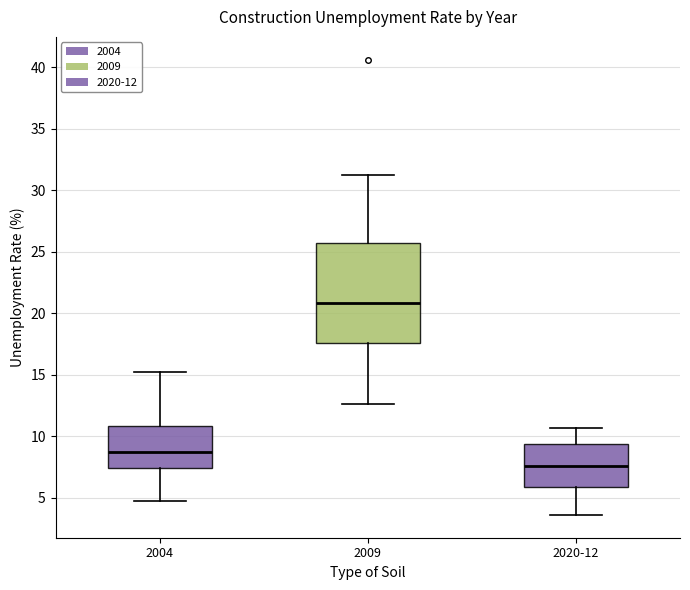

Reading left to right, read every box against the y-axis: the position of its median line, the range the box covers, and the ends of its whiskers. The values are not printed on the chart, so give them approximately, as read against the axis.

2004: median 8.5, box 7.5 to 11.0, whiskers 4.5 to 15.0
2009: median 21.0, box 17.5 to 25.5, whiskers 12.5 to 31.0
2020-12: median 7.5, box 6.0 to 9.5, whiskers 3.5 to 10.5